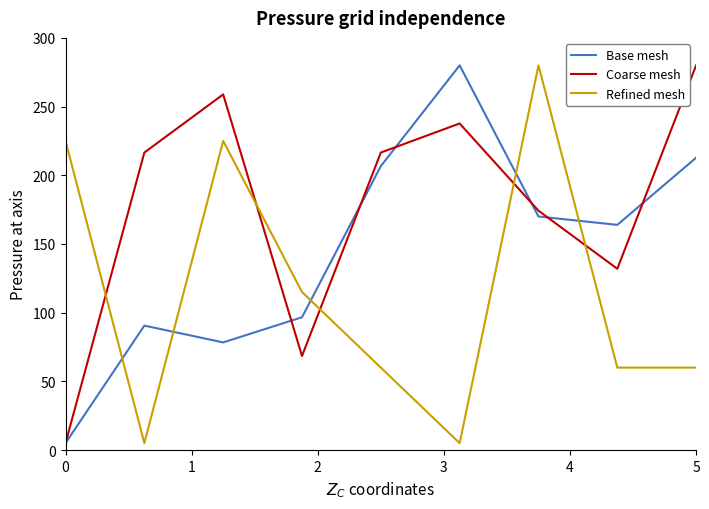

What is the smallest value displayed?

5.0